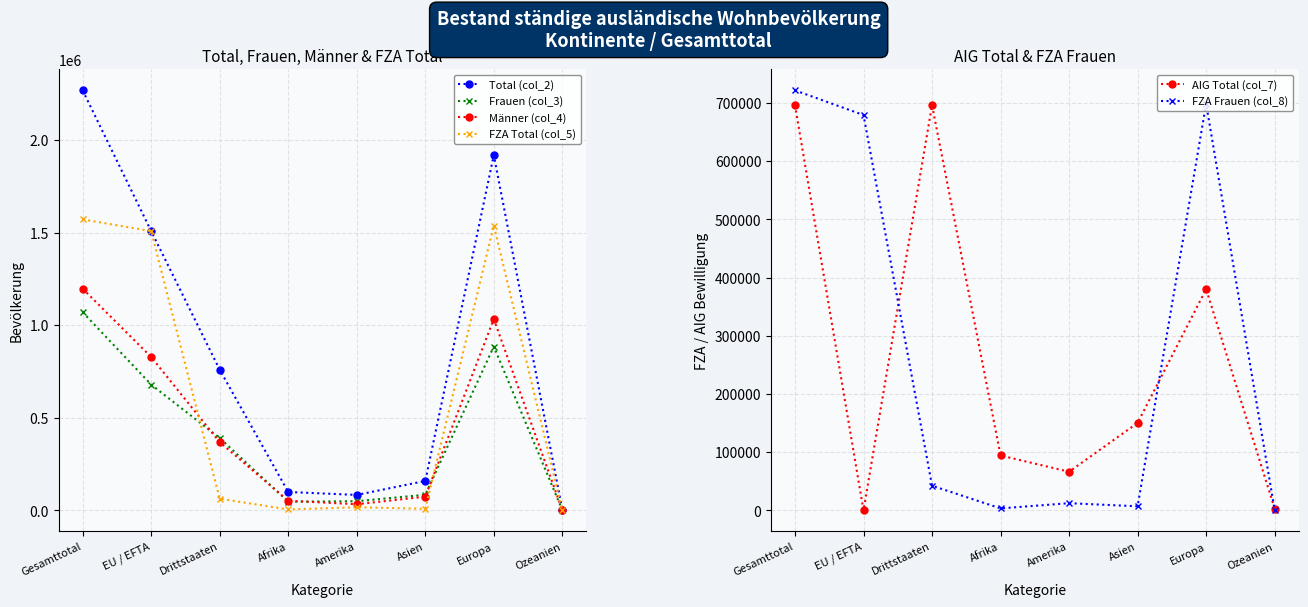

How many data points in AIG Total (col_7) are above 150248?

3